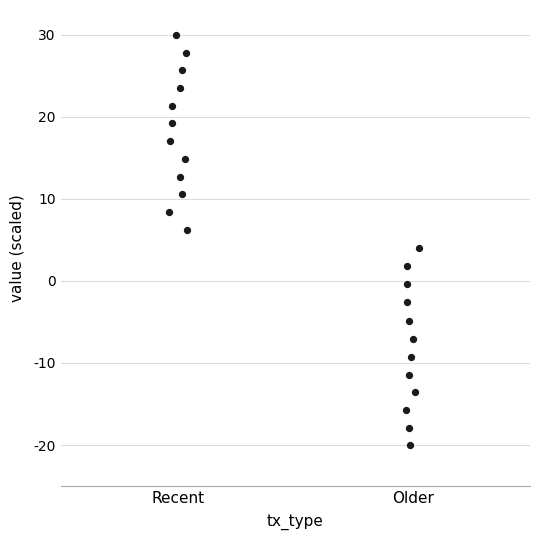

What is the range of Y values (max minus min)?

50.0